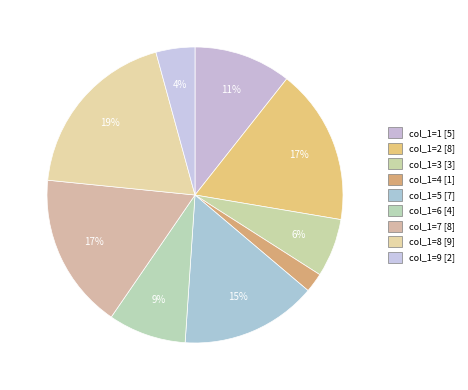

What is the largest slice in the pie chart?

8